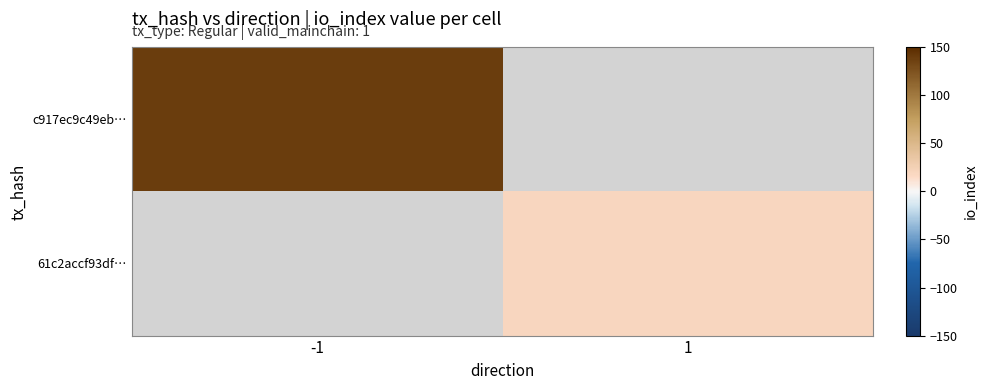

At -1, list the series in order from largest to smallest.

c917ec9c49eb…, 61c2accf93df…